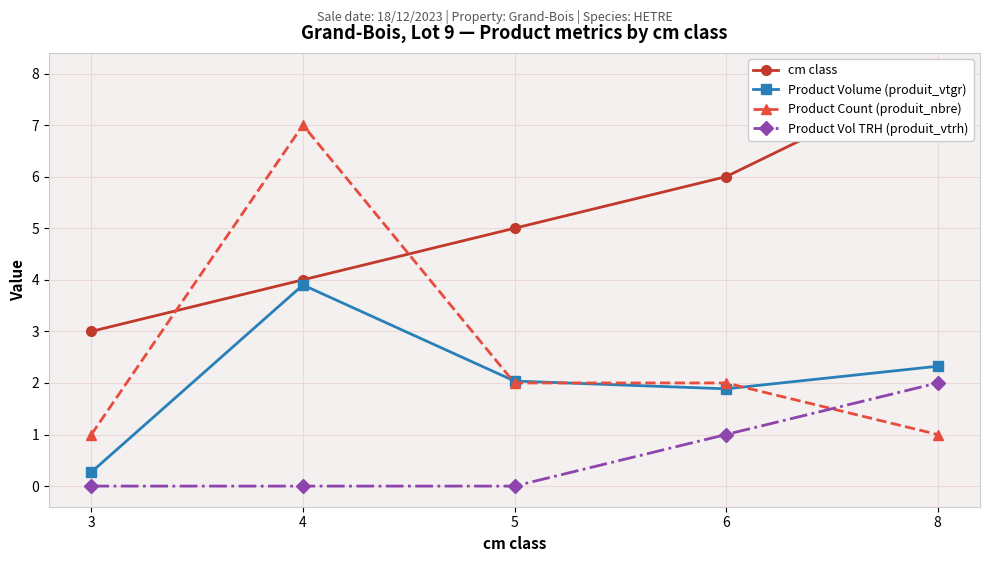

Which series has the largest total across all categories?

cm class